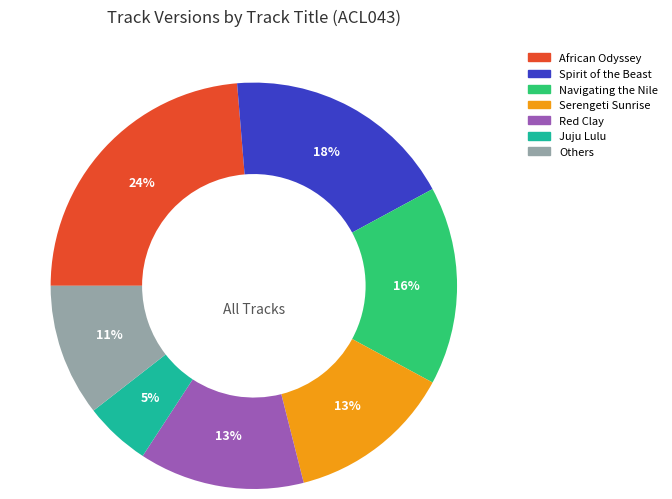

To the nearest percent, what is the average slice percentage?

14%